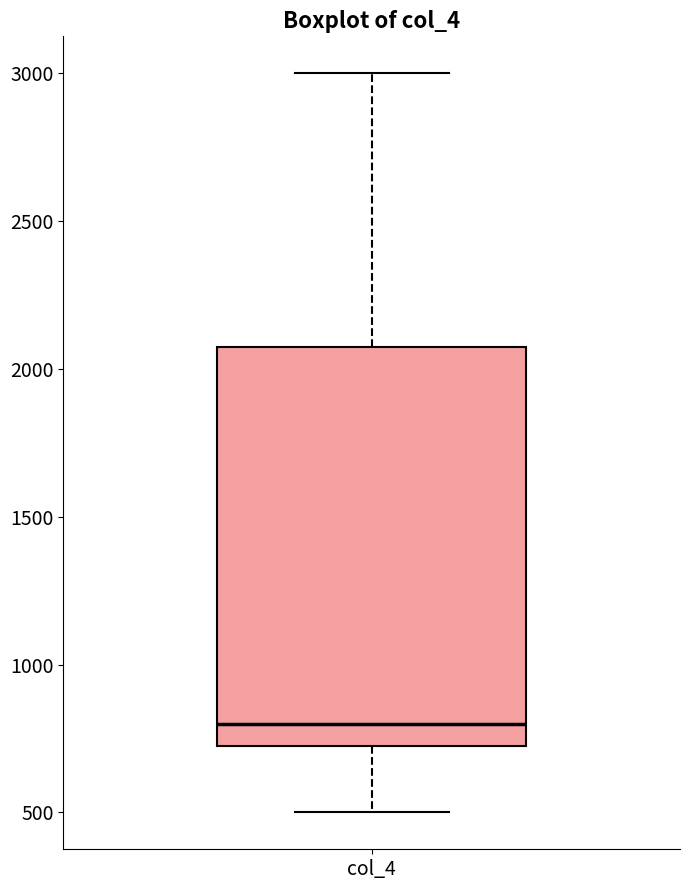

Where does the upper whisker of the box for col_4 end on the y-axis? The values are not printed on the chart, so give them approximately, as read against the axis.

3000